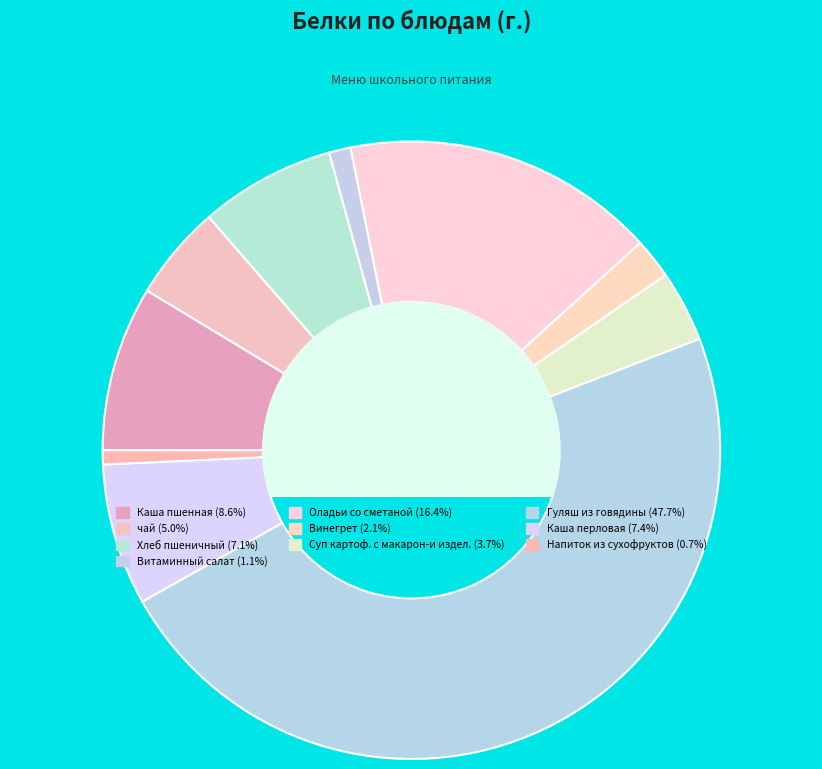

To the nearest percent, what portion does Напиток из сухофруктов represent?

1%